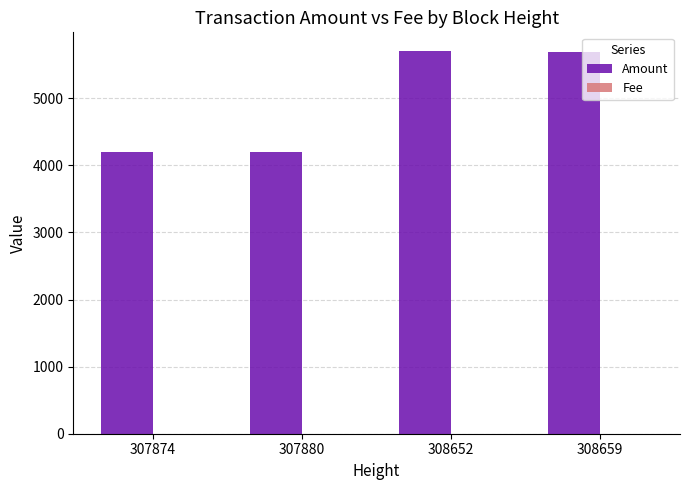

The value of Amount at 307874 is 2205.1. True or false?

False